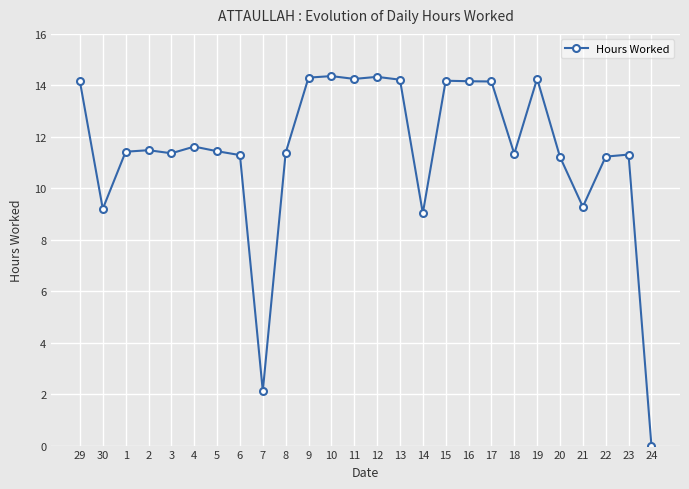

How many positive values are there?

25